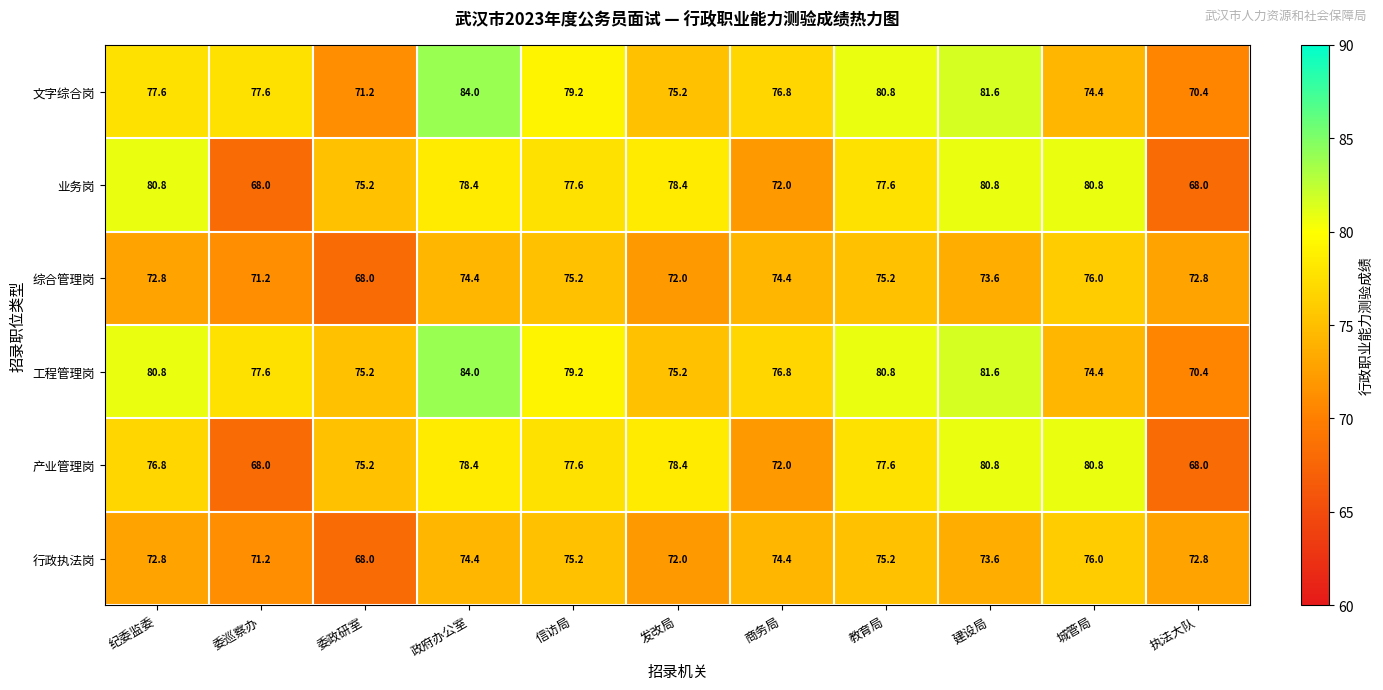

What is the smallest value displayed?

68.0